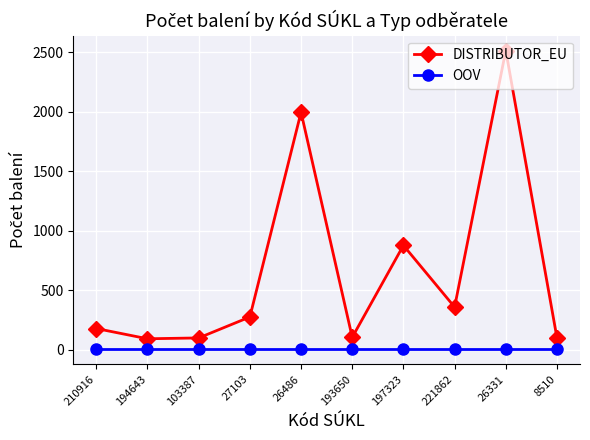

What is the greatest value displayed?

2513